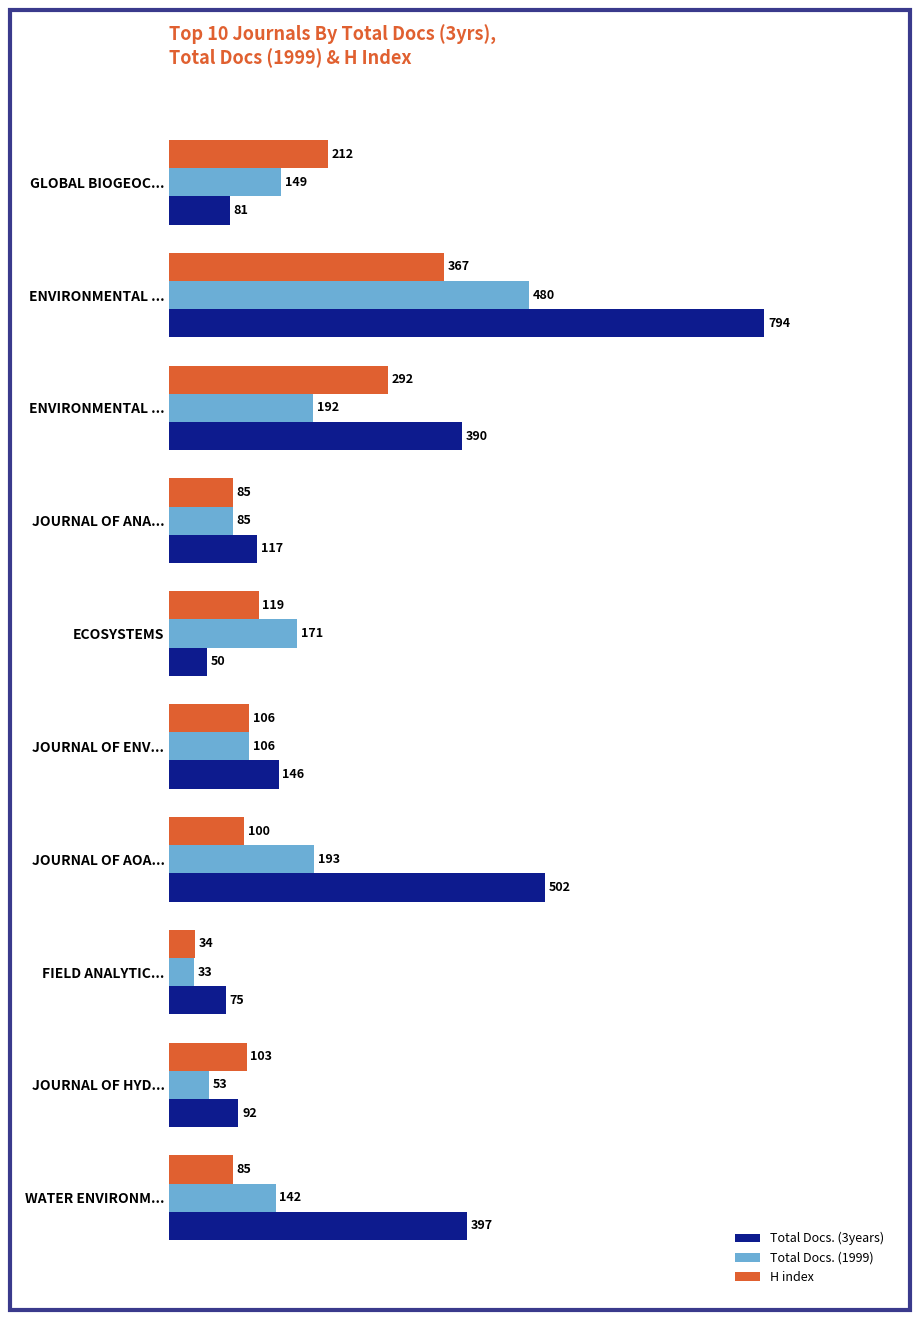

How many data points does each series have?

10